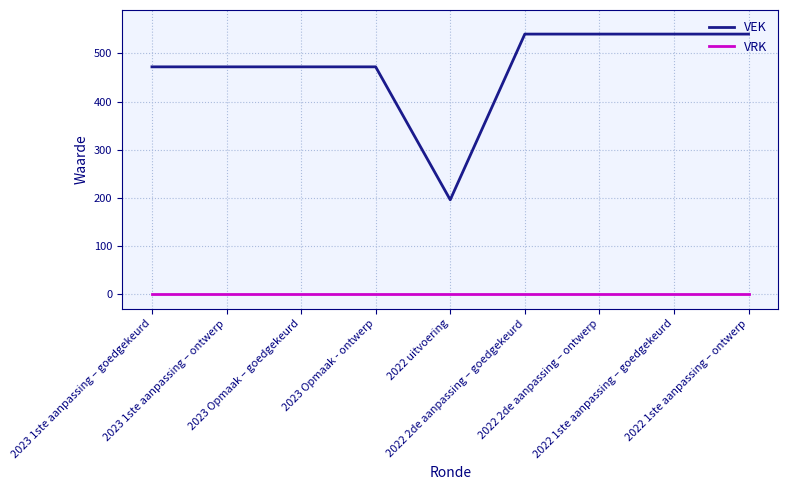

How many lines are shown in the chart?

2